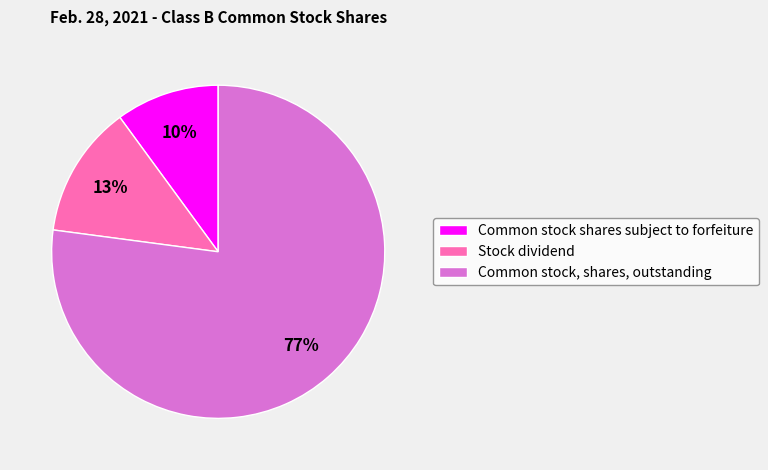

Between Common stock, shares, outstanding and Stock dividend, which is larger?

Common stock, shares, outstanding